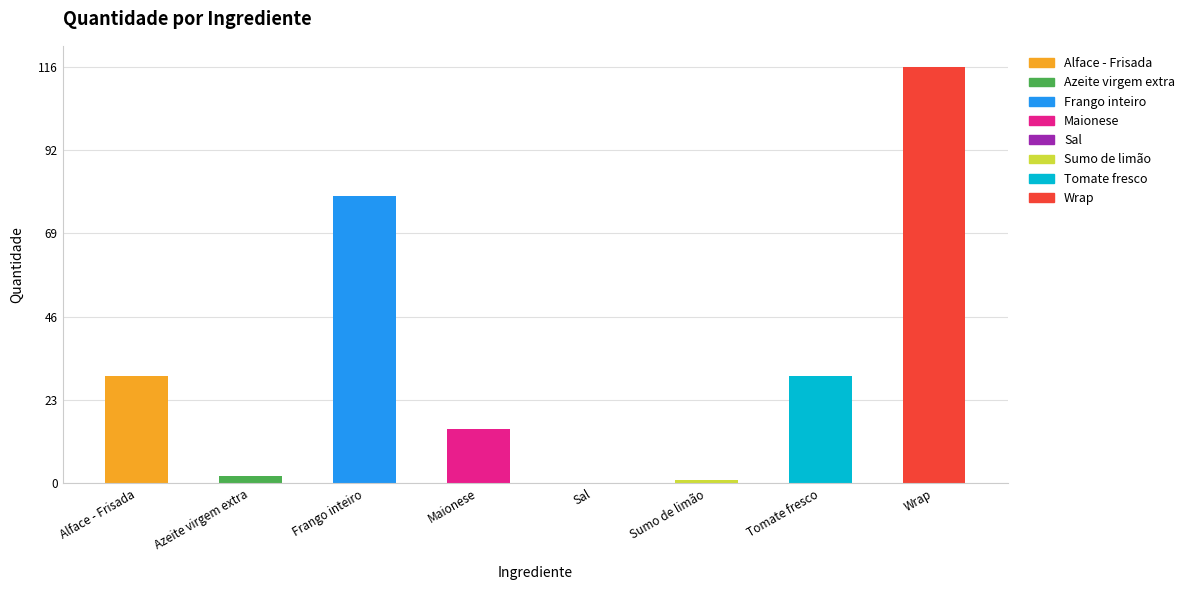

At which label is the value closest to 58?

Frango inteiro